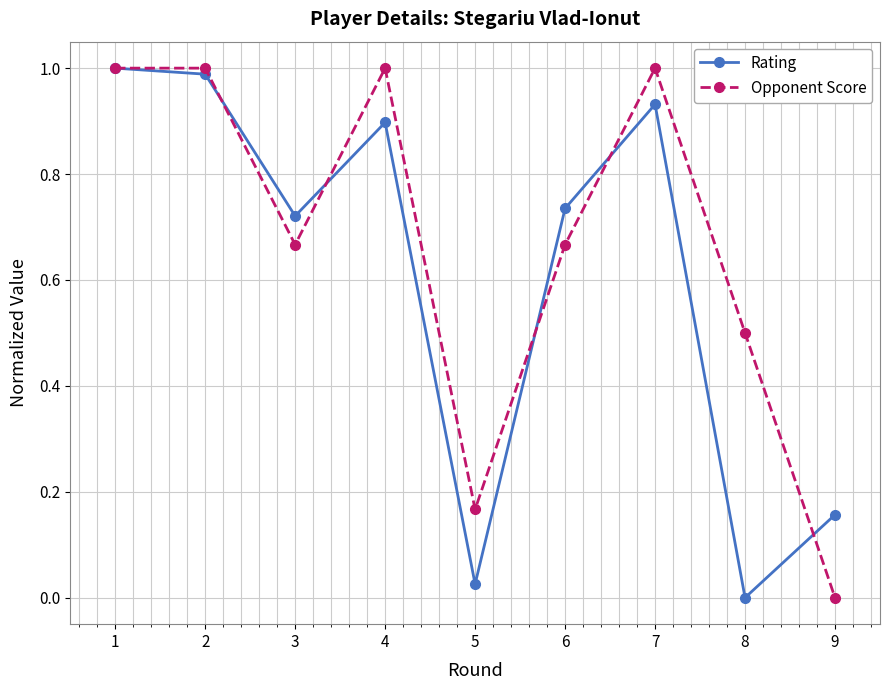

What is the sum of all Rating values?

5.5